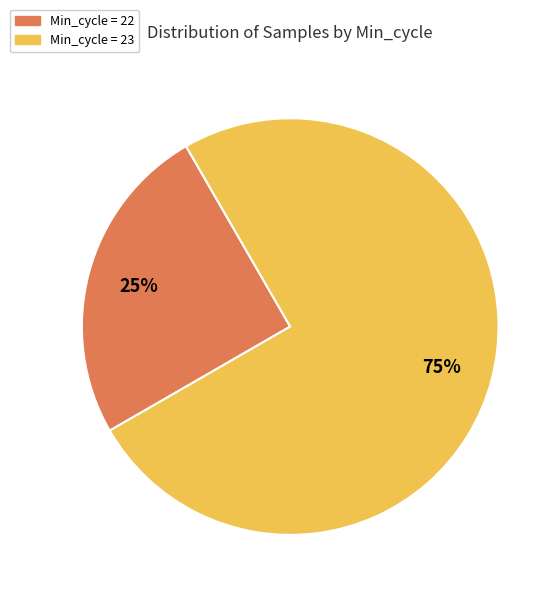

Combined, do Min_cycle = 23 and Min_cycle = 22 account for over 50%?

Yes